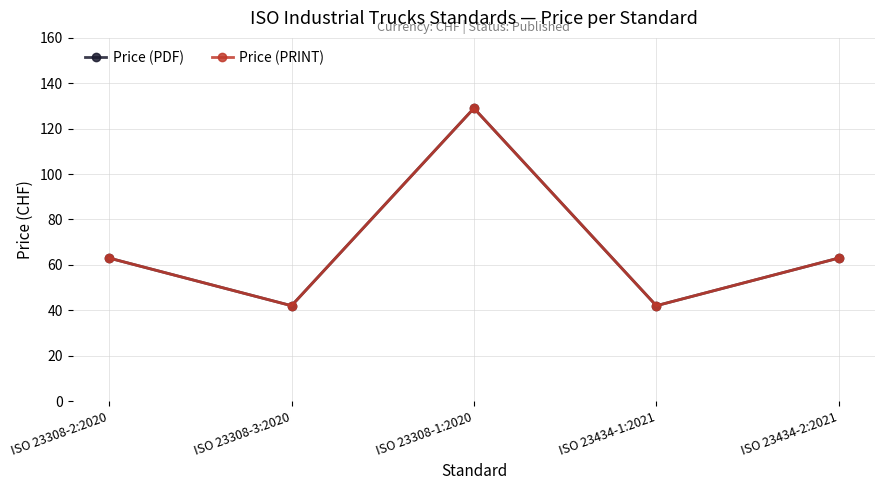

At how many categories does at least one series exceed 107?

1